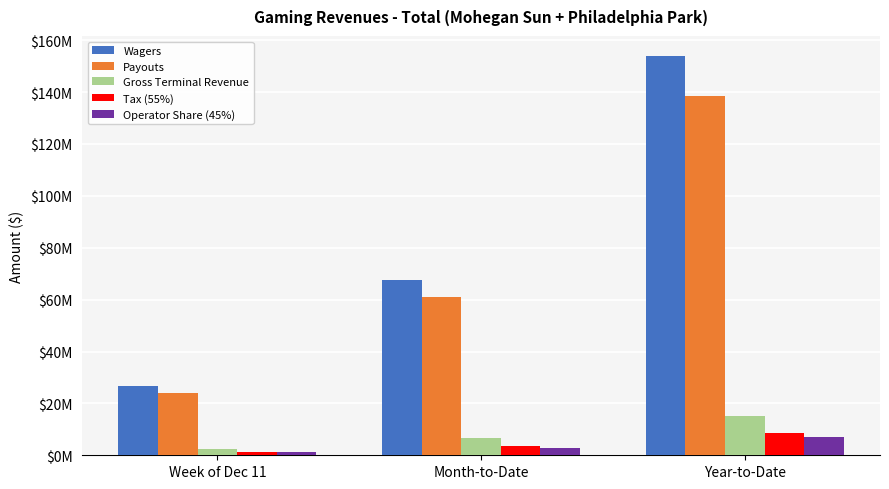

Are the bars grouped side by side (vs. stacked)?

Yes